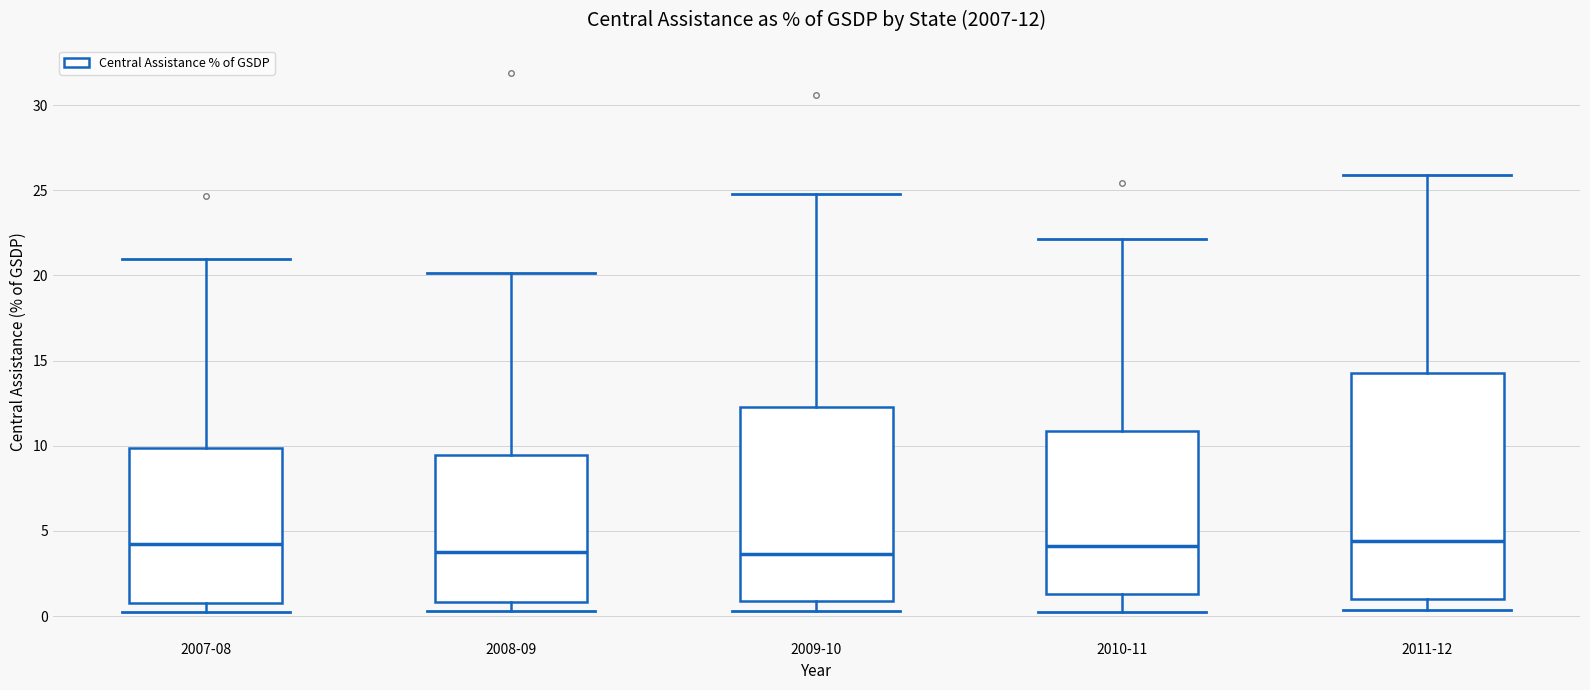

Which box is the tallest, from its lower edge to its upper edge?

2011-12